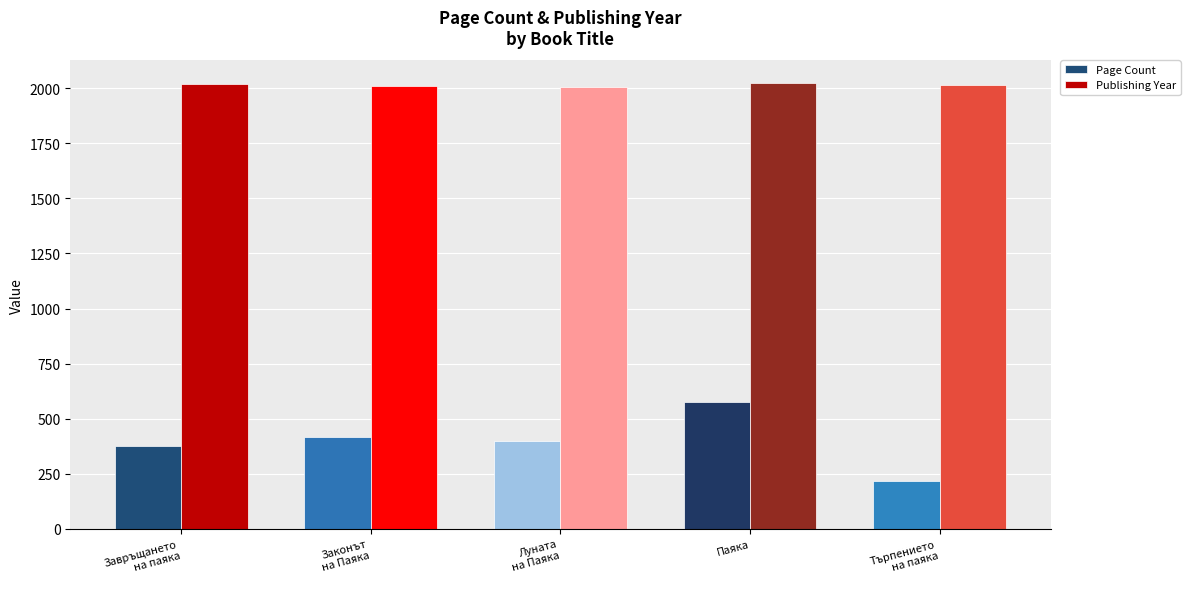

Where does the Publishing Year series first go above 2015?

Завръщането
на паяка